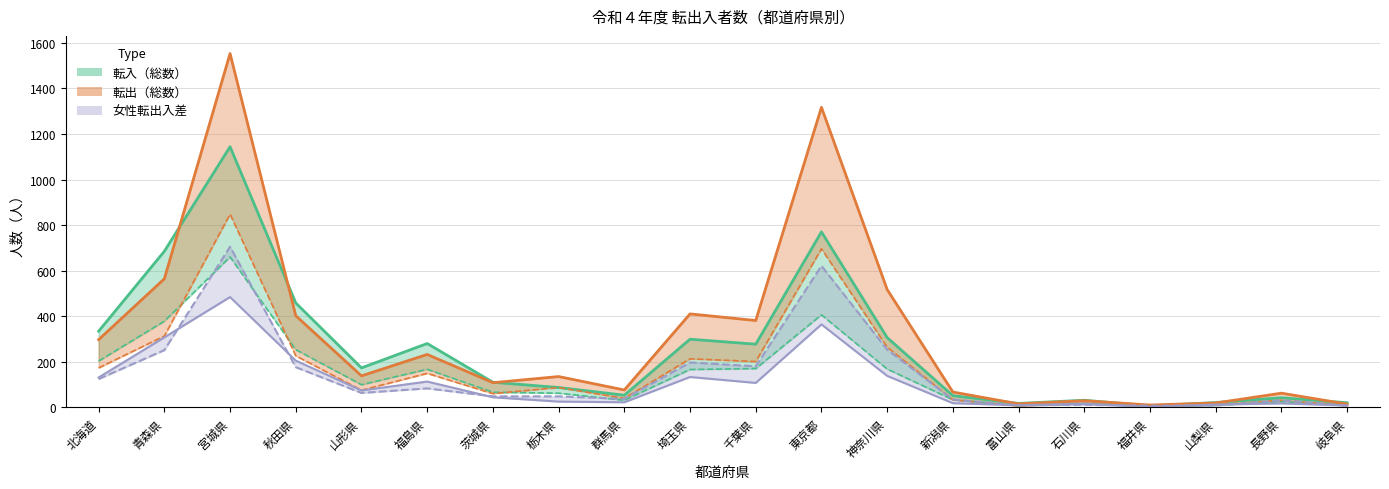

Between 秋田県 and 新潟県, which series saw the biggest shift?

転入総数